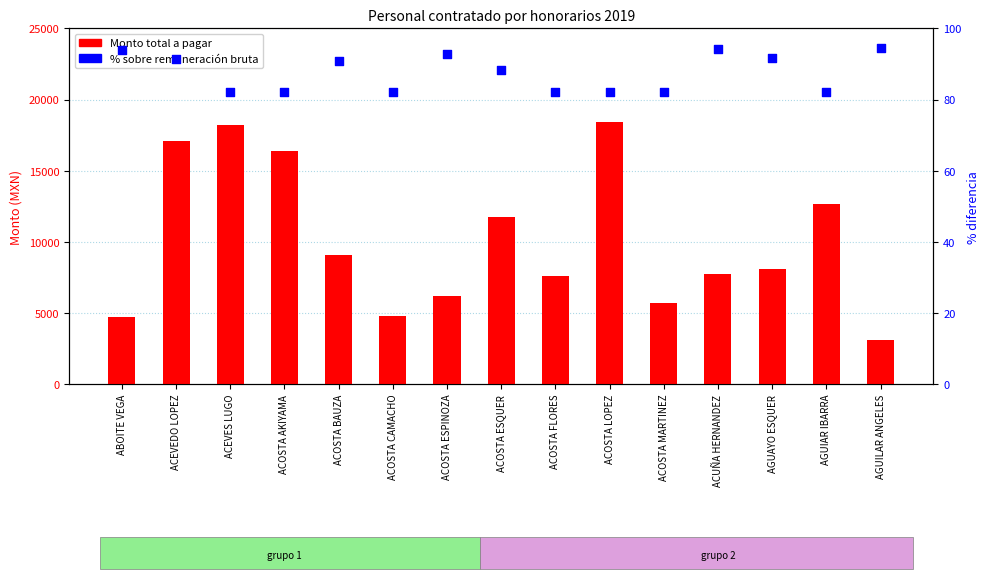

Which series contains the lowest Y value?

% sobre remuneración bruta